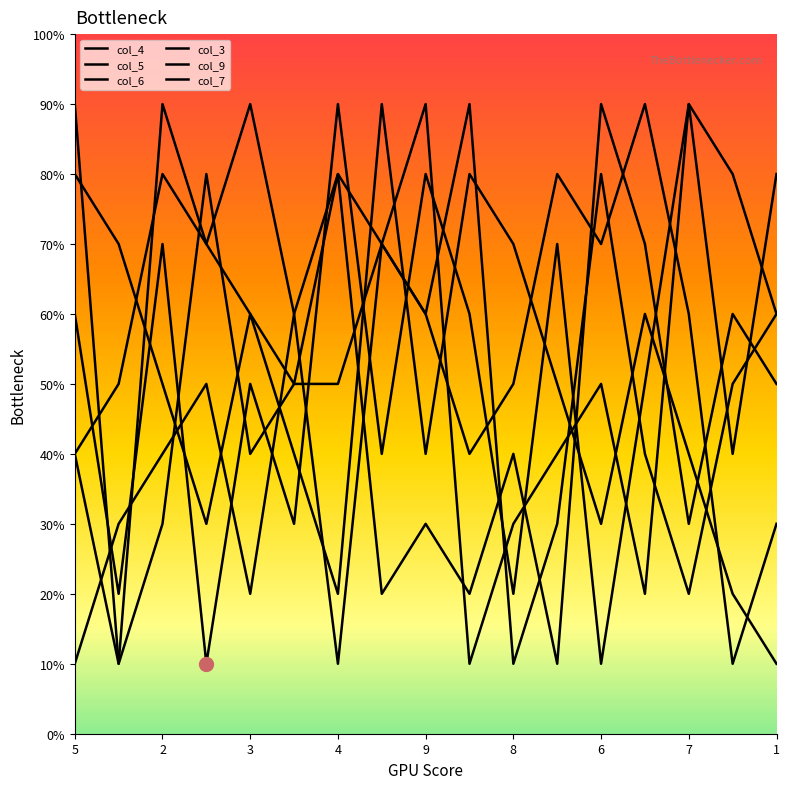

Is this an area chart (filled region under the line)?

No